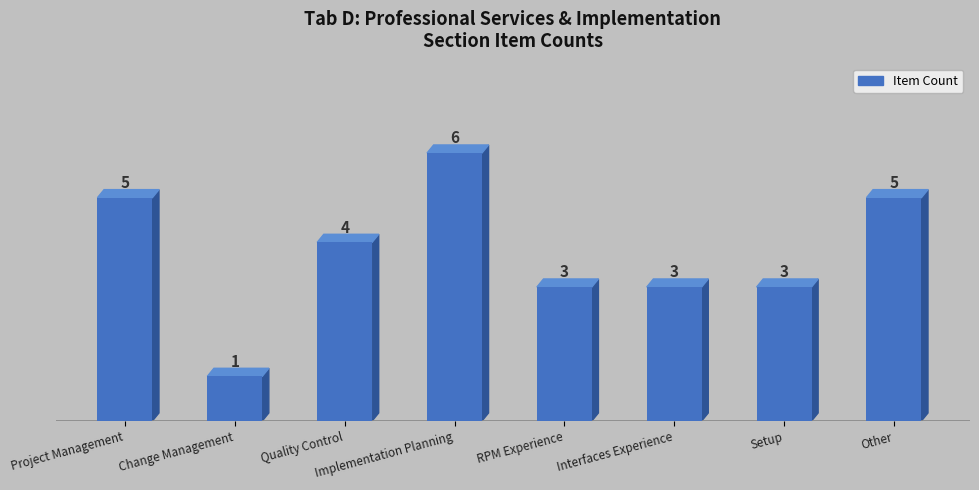

What is the label of the 6th bar from the left?

Interfaces Experience